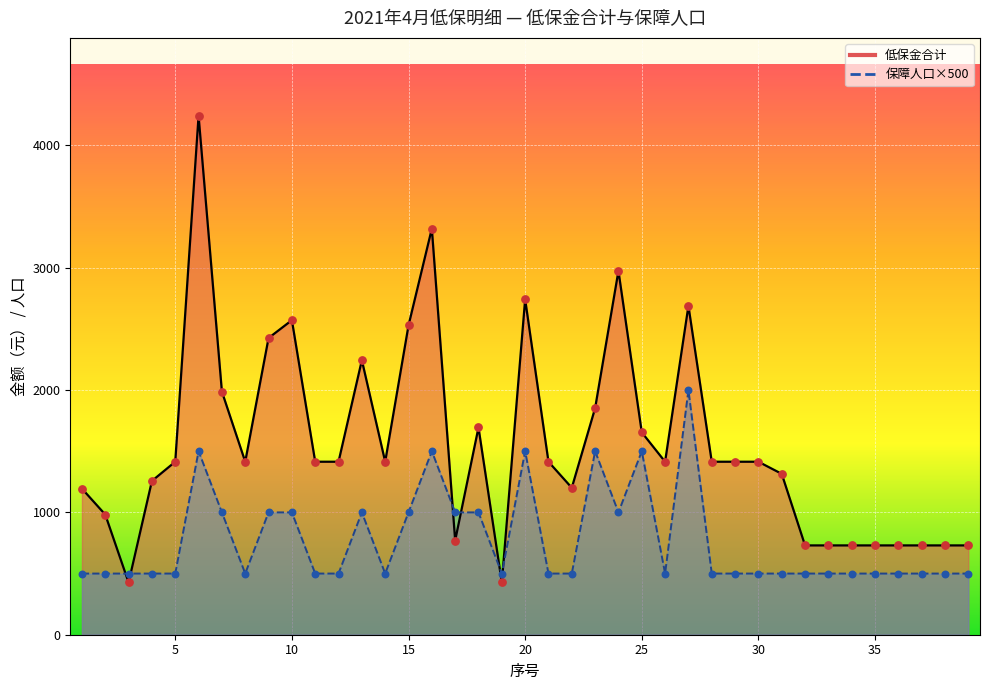

Which series reaches the maximum Y coordinate?

低保金合计